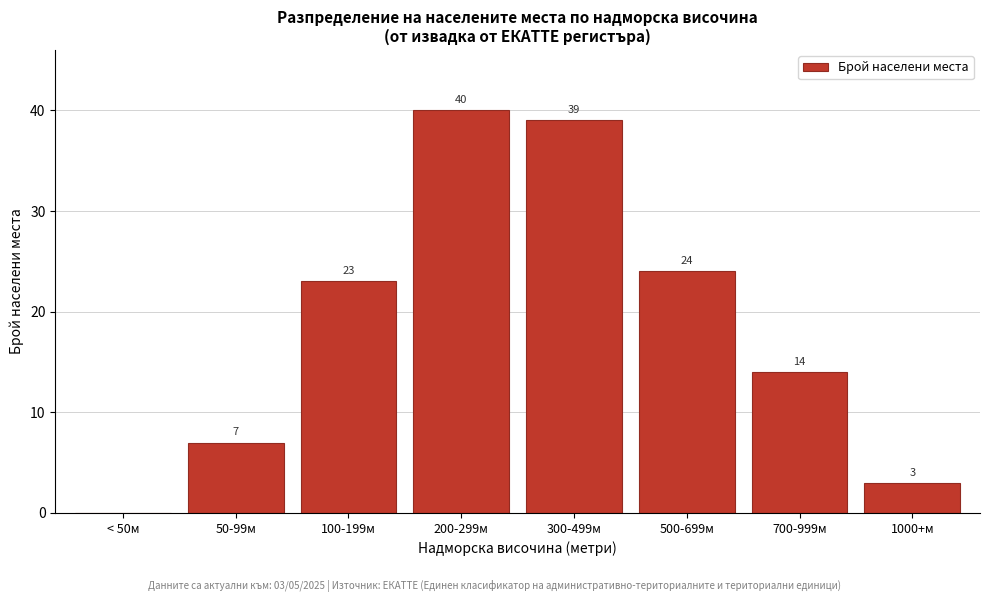

Reading left to right, what are all the values shown in this chart?

< 50м=0	50-99м=7	100-199м=23	200-299м=40	300-499м=39	500-699м=24	700-999м=14	1000+м=3